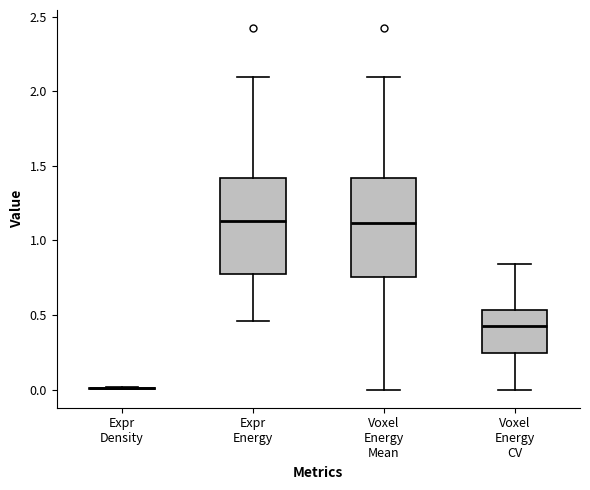

Reading left to right, transcribe this box plot: for each box, give where its median line is, the range the box spans, and where its two whiskers end, as read against the y-axis. The values are not printed on the chart, so give them approximately, as read against the axis.

Expr Density: box collapsed to a line at 0.00, whiskers 0.00 to 0.00
Expr Energy: median 1.15, box 0.75 to 1.40, whiskers 0.45 to 2.10
Voxel Energy Mean: median 1.10, box 0.75 to 1.40, whiskers 0.00 to 2.10
Voxel Energy CV: median 0.45, box 0.25 to 0.55, whiskers 0.00 to 0.85